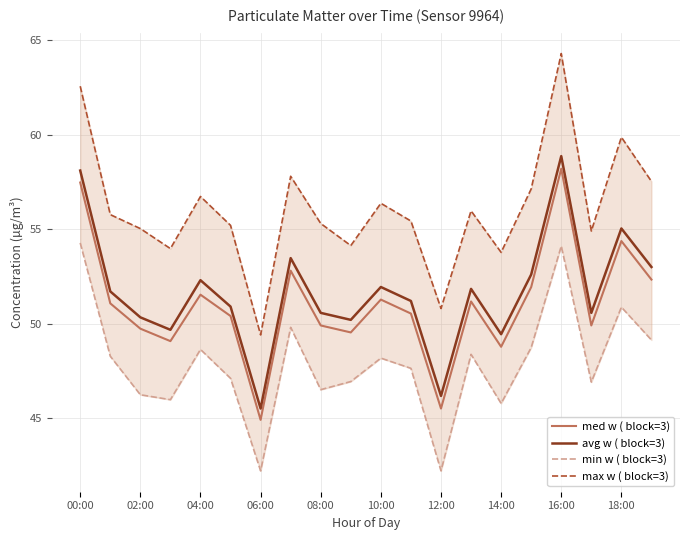

True or false: med w ( block=3) and avg w ( block=3) intersect in this chart.

False